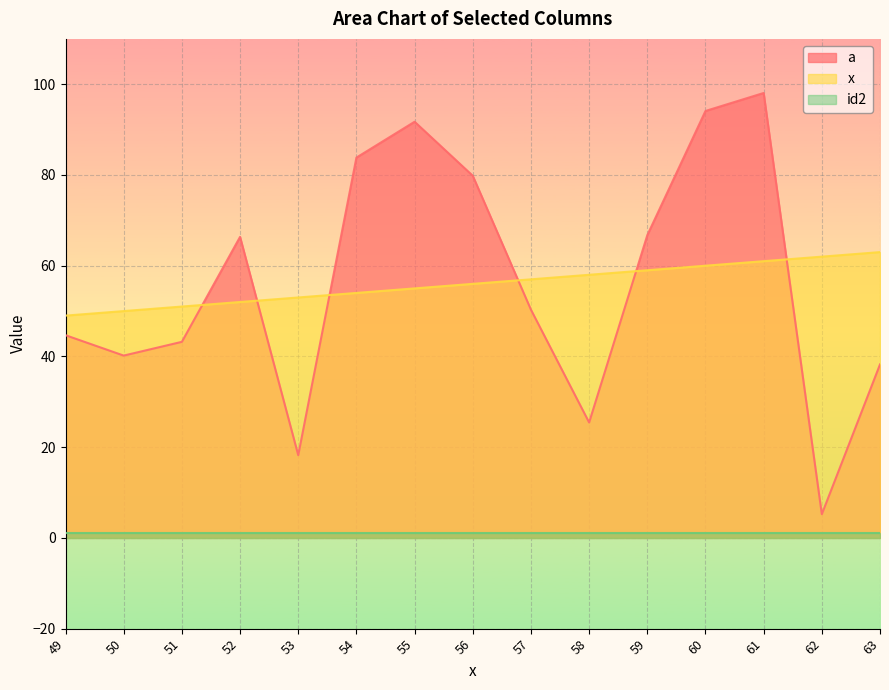

How many lines are shown in the chart?

3